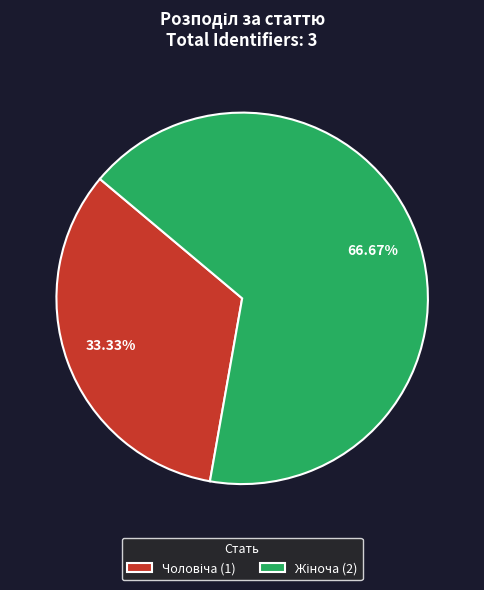

Count the number of slices in the pie.

2